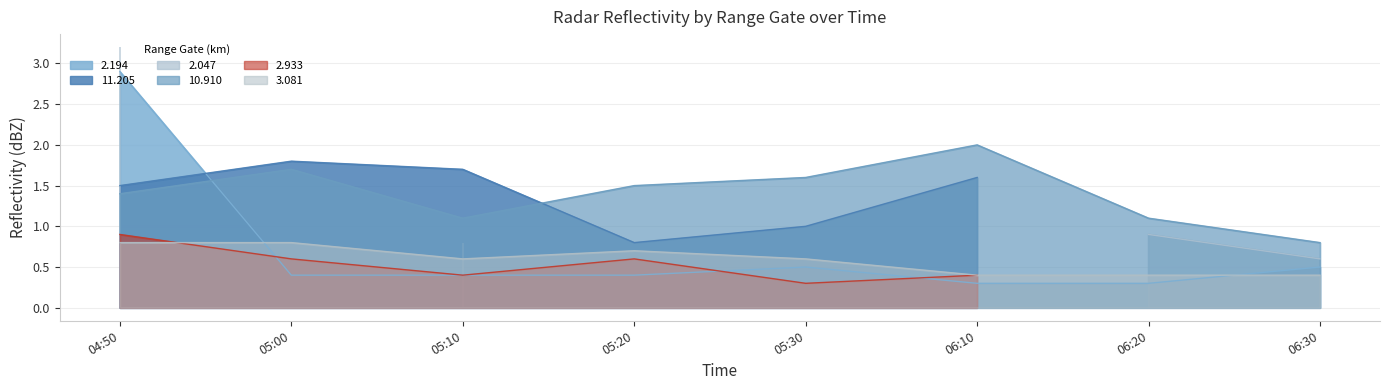

What position from the right is 04:50?

8